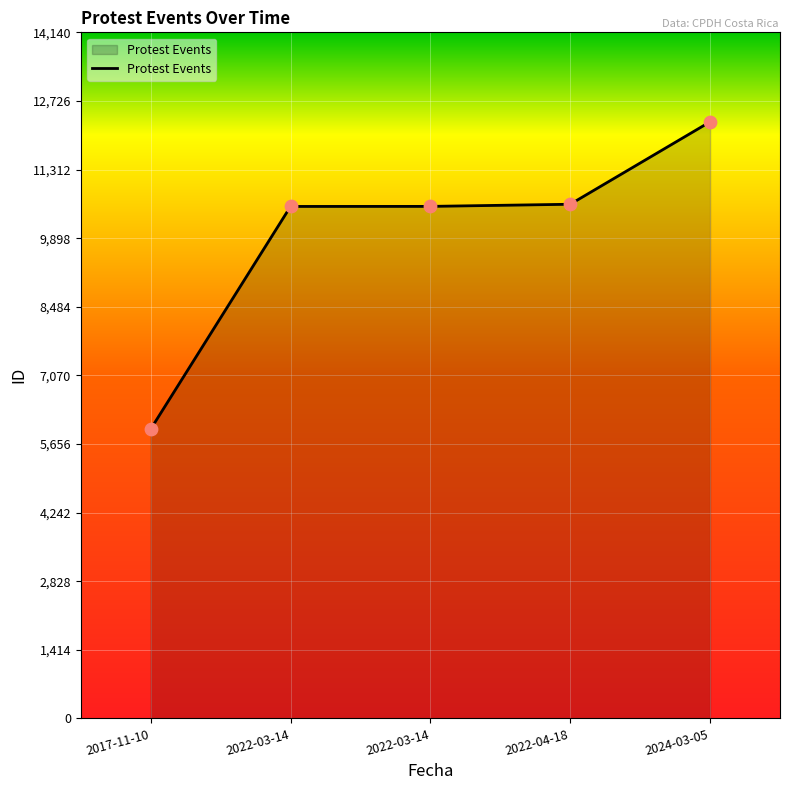

What is the change in value from 2017-11-10 to 2022-04-18?

+4634